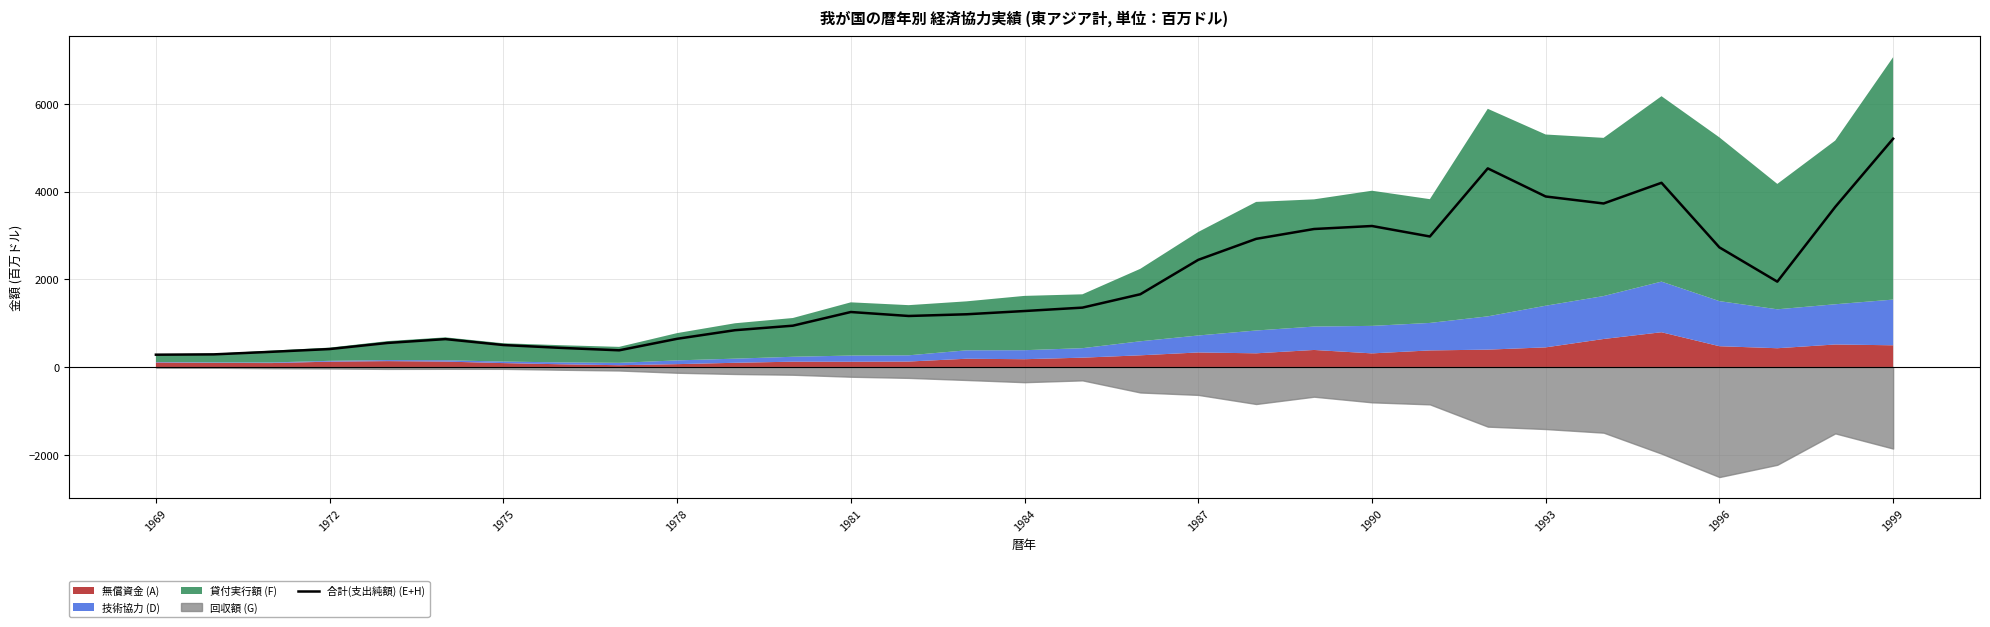

How many points are lower than both their immediate neighbors (excluding endpoints)?

5